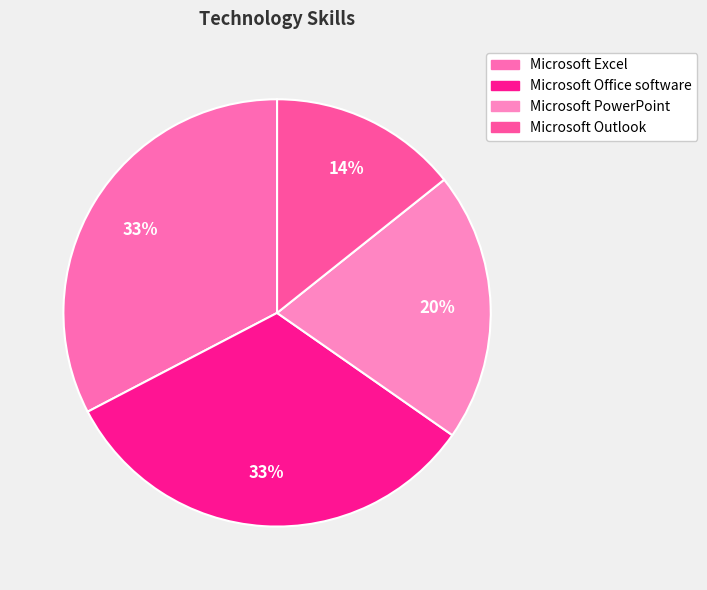

Count the number of slices in the pie.

4